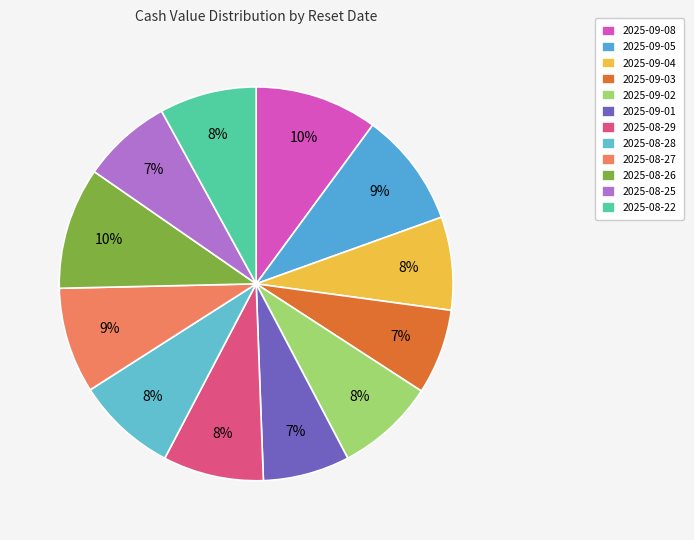

Is there any slice that represents more than half of the pie?

No